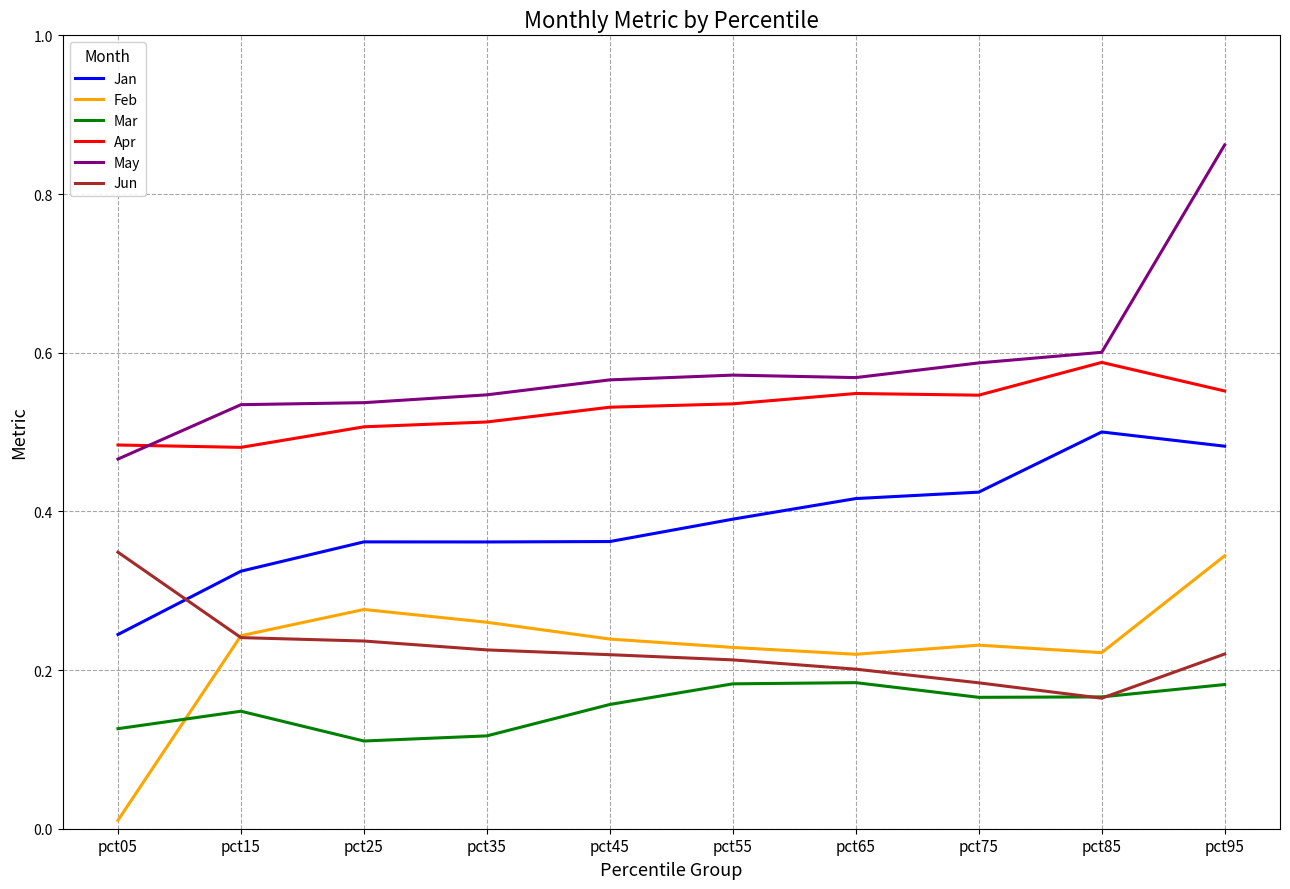

Which series has the largest range (max minus min)?

May